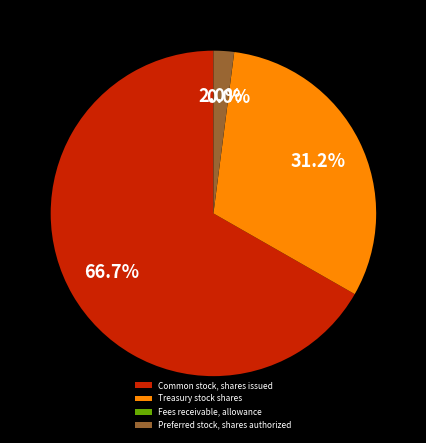

What is the largest slice in the pie chart?

Common stock, shares issued